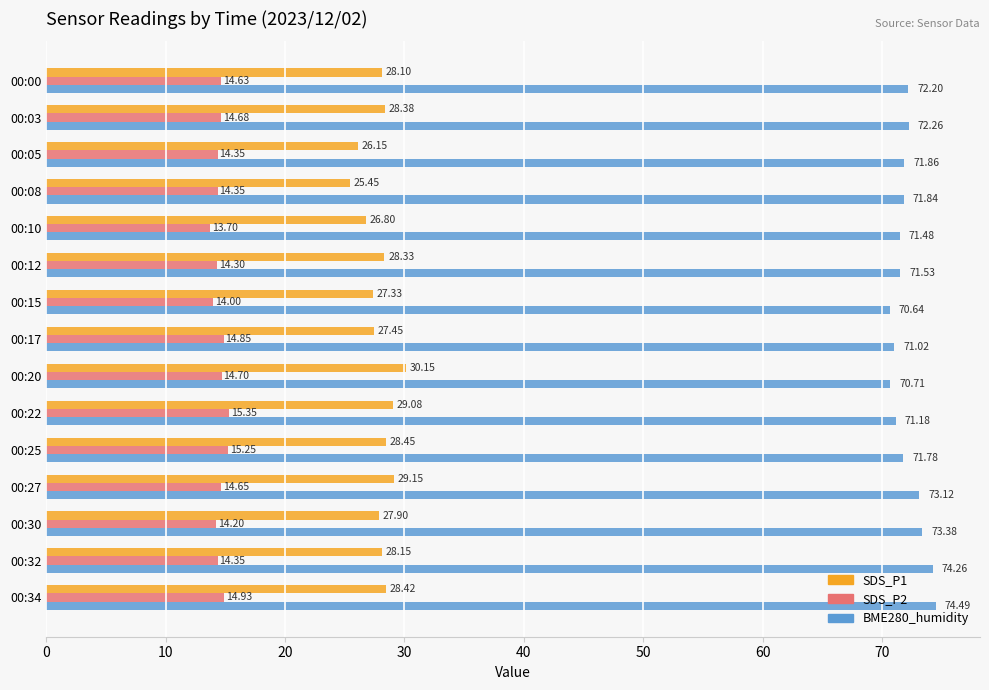

List the series in order of their peak value, highest first.

BME280_humidity, SDS_P1, SDS_P2